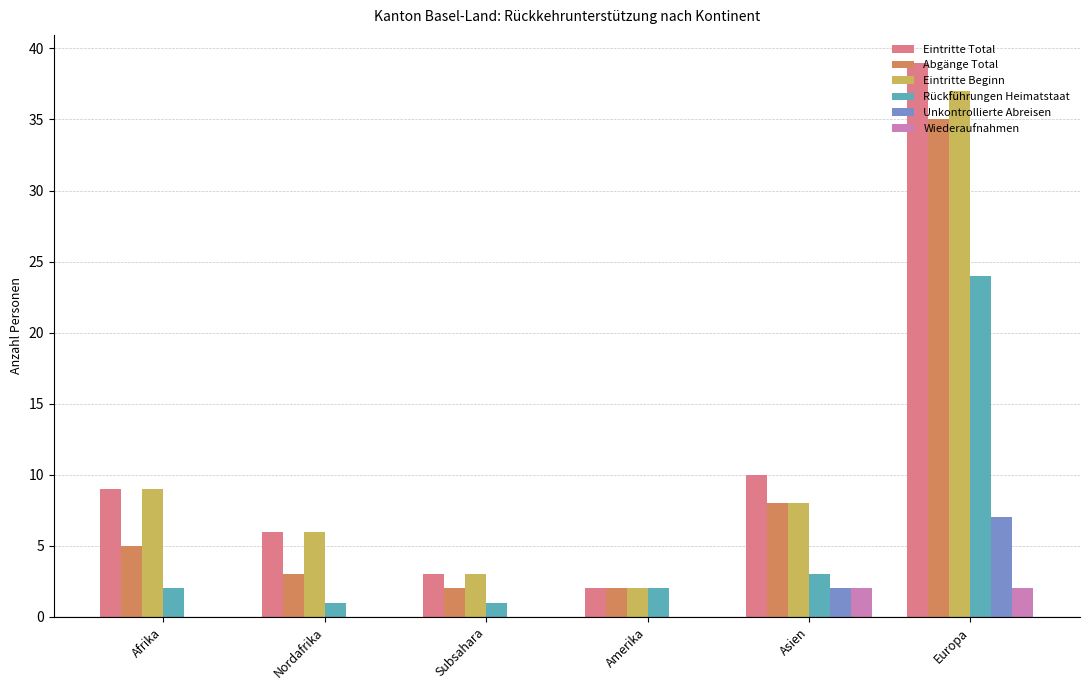

What is the average value of the Eintritte Beginn series?

11